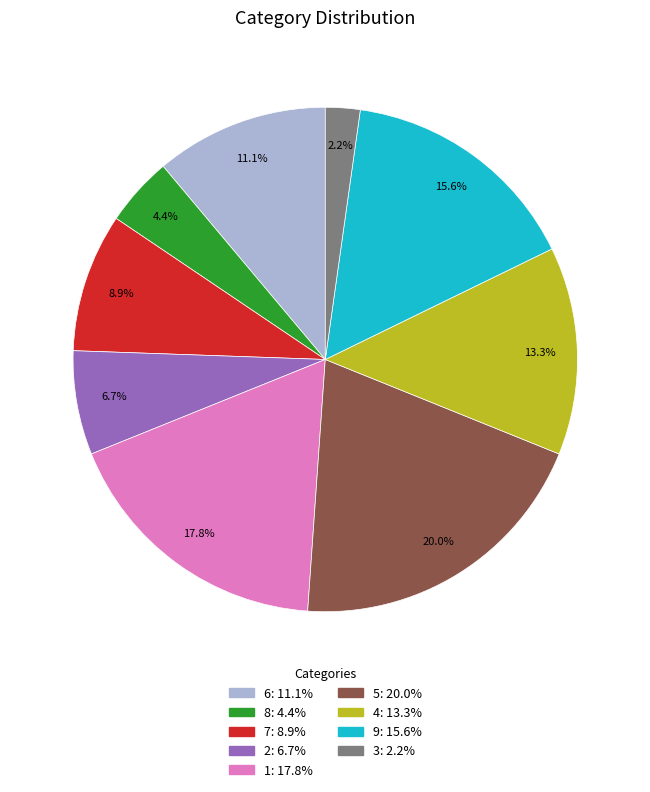

How much of the chart is everything except 2?

93.3%